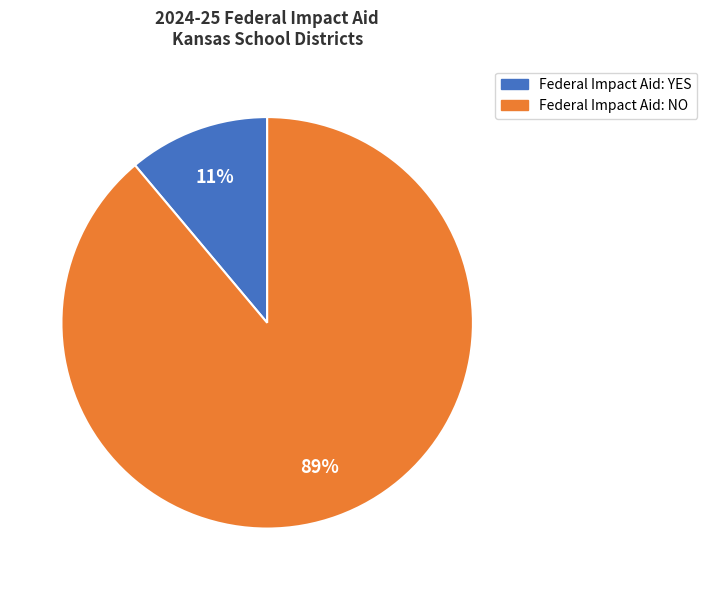

To the nearest percent, what percentage of the pie is Federal Impact Aid: NO?

89%